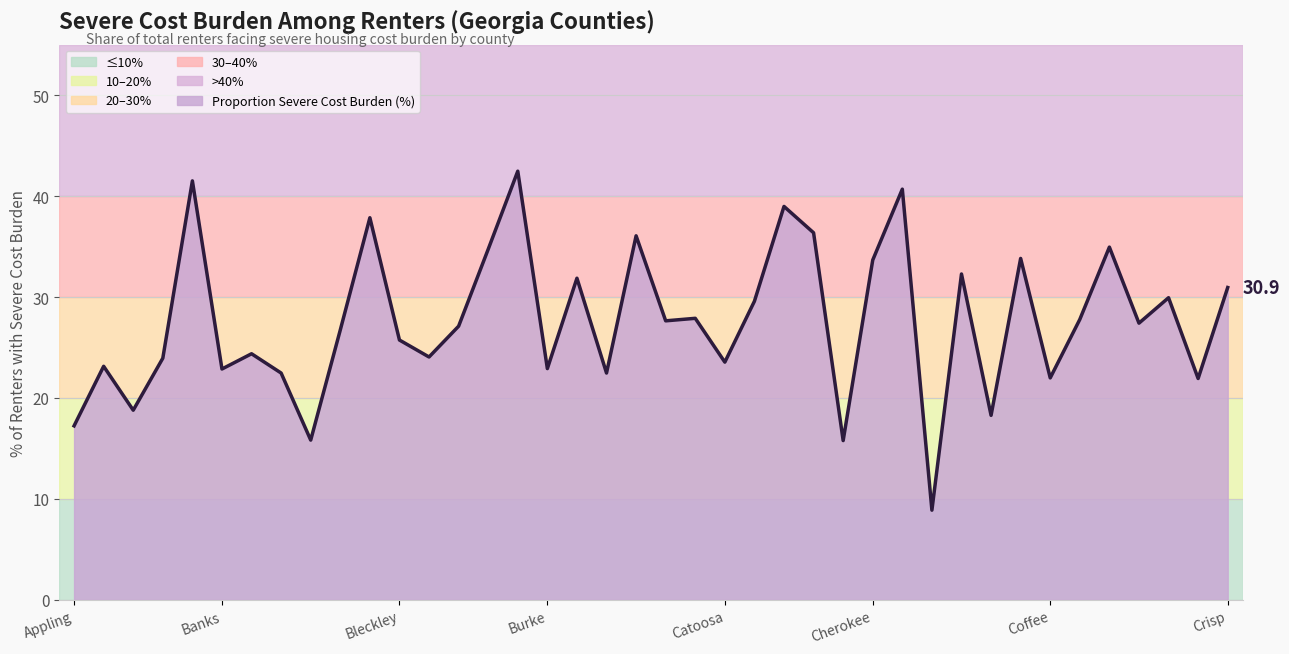

What is the change in value from 12 to 23?

+5.5